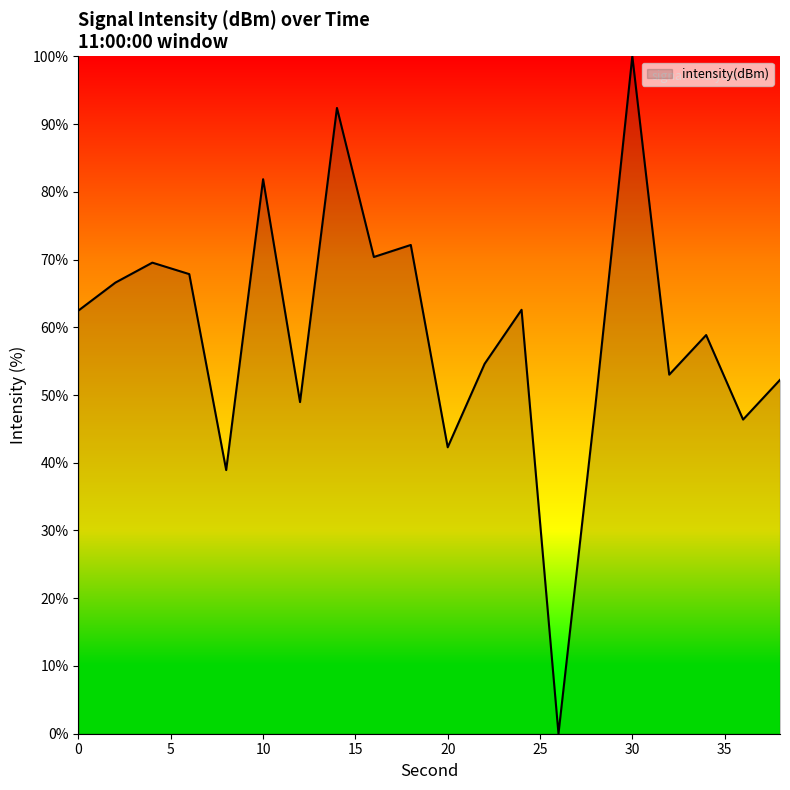

What is the difference between the maximum and minimum values?

100.0